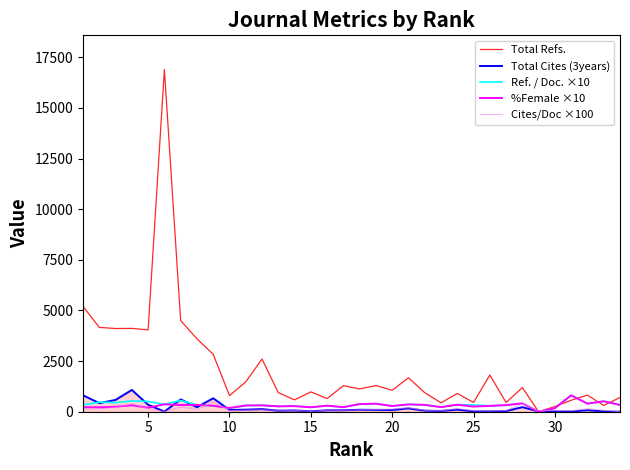

How many lines are shown in the chart?

5